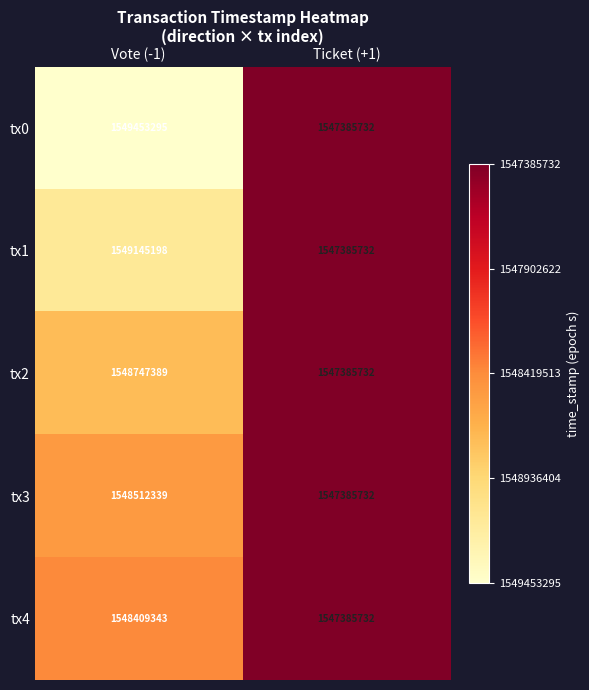

How many distinct data groups are displayed?

5